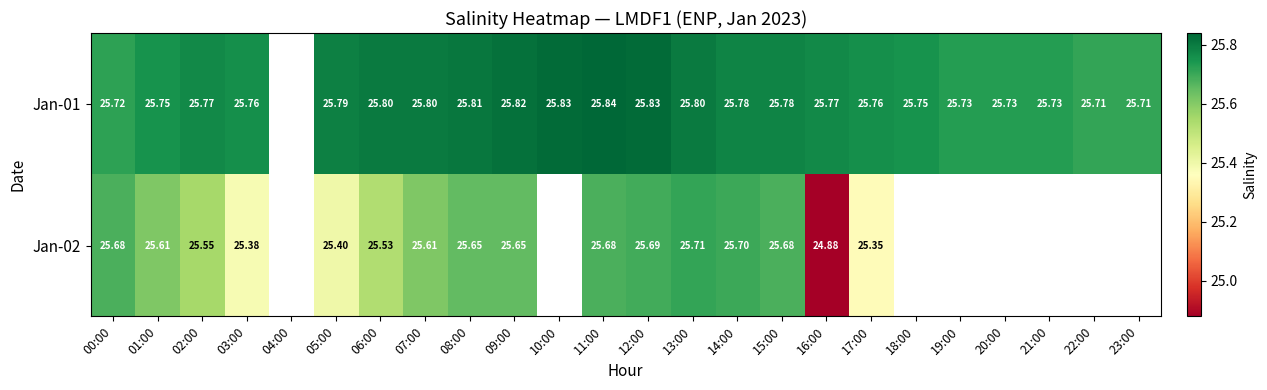

What is the greatest value displayed?

25.8